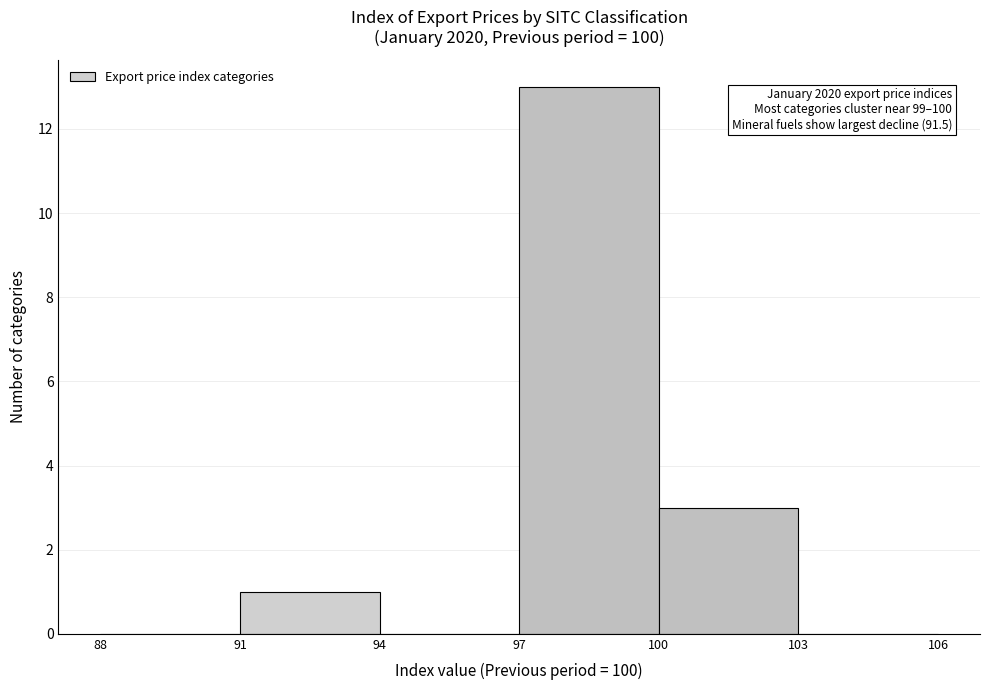

Over which range of the x-axis is the bar tallest?

97 to 100